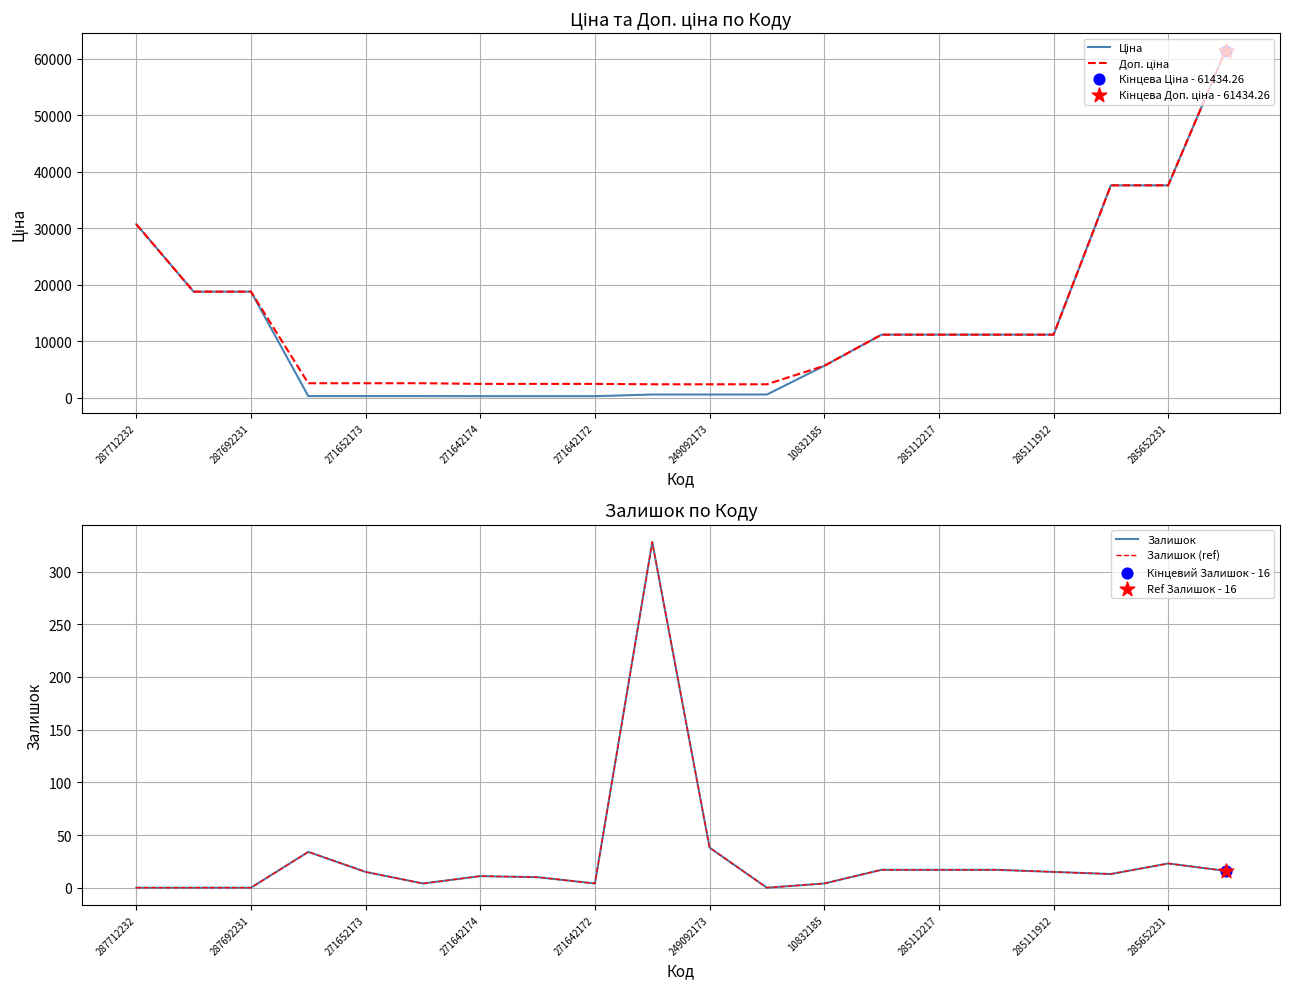

Is the value of Залишок at 285112217 greater than the value of Доп. ціна at 285652231?

No